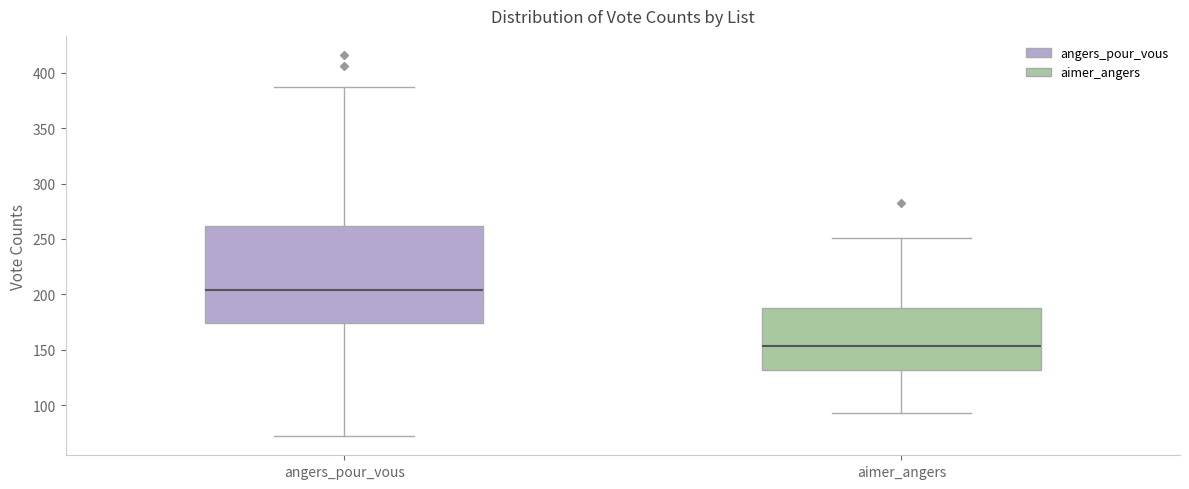

Which box's median line is the highest?

angers_pour_vous